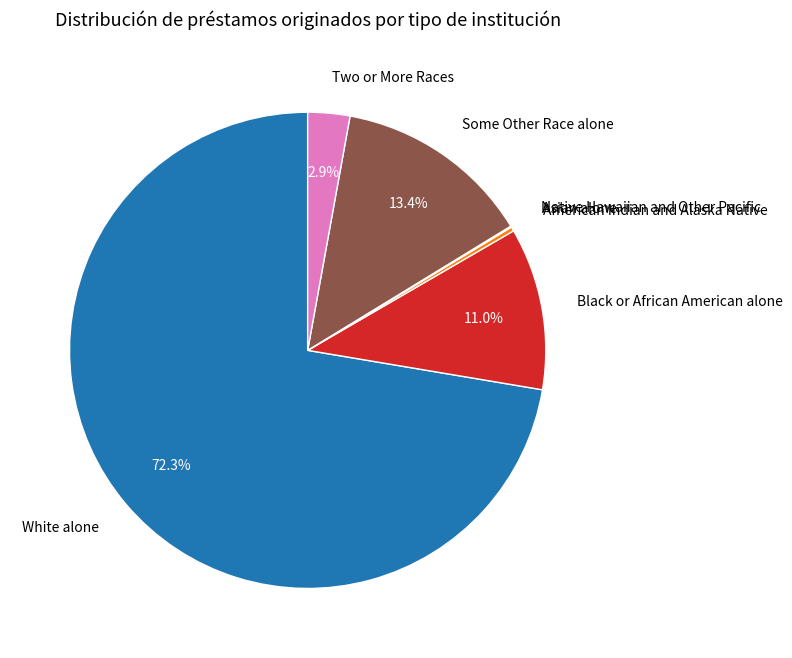

What is the largest slice in the pie chart?

White alone